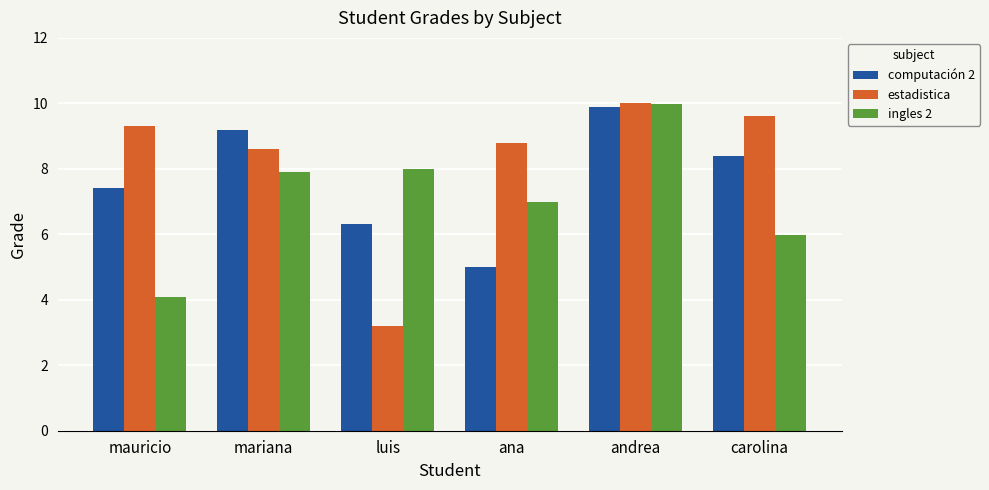

Are the bars grouped side by side (vs. stacked)?

Yes